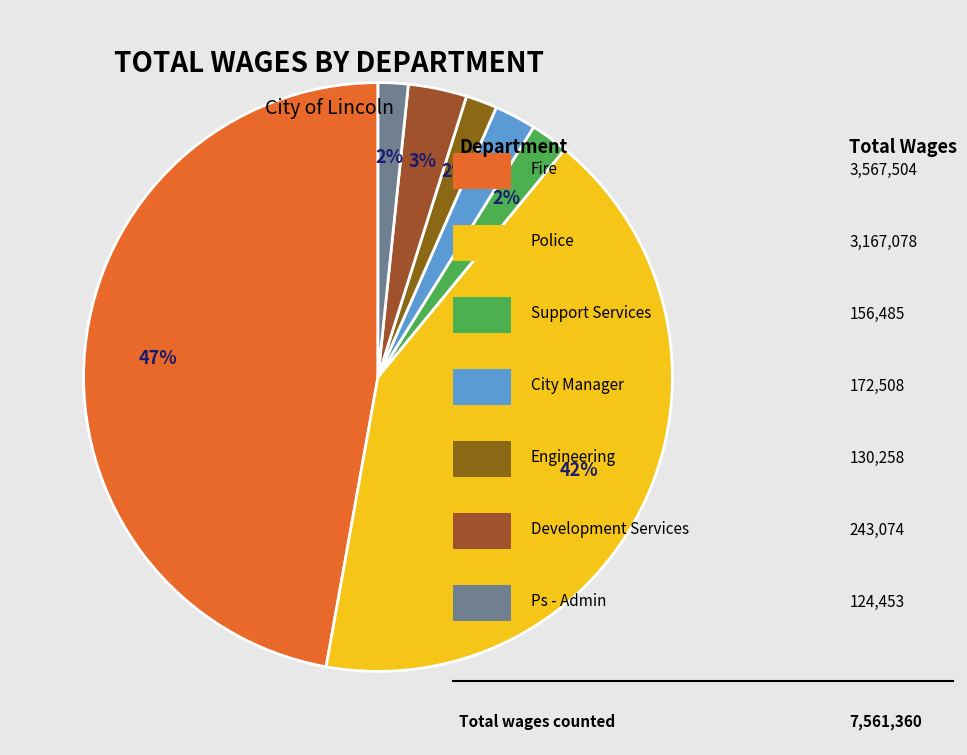

Count the number of slices in the pie.

7